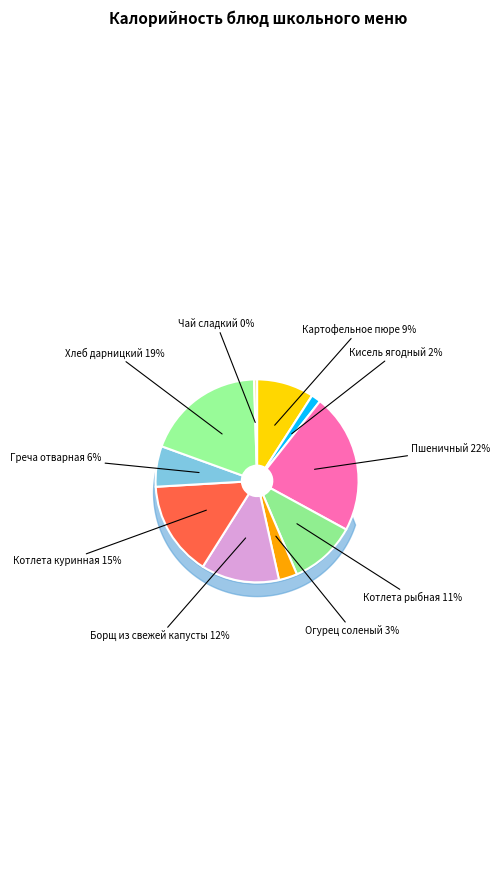

Does Греча отварная represent more than half of the total?

No